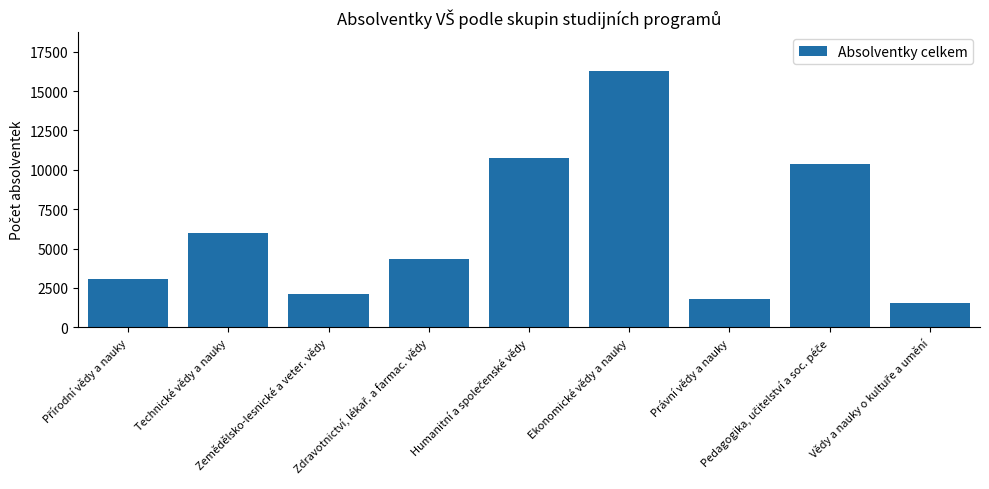

What is the value of the 3rd bar from the left?

2096